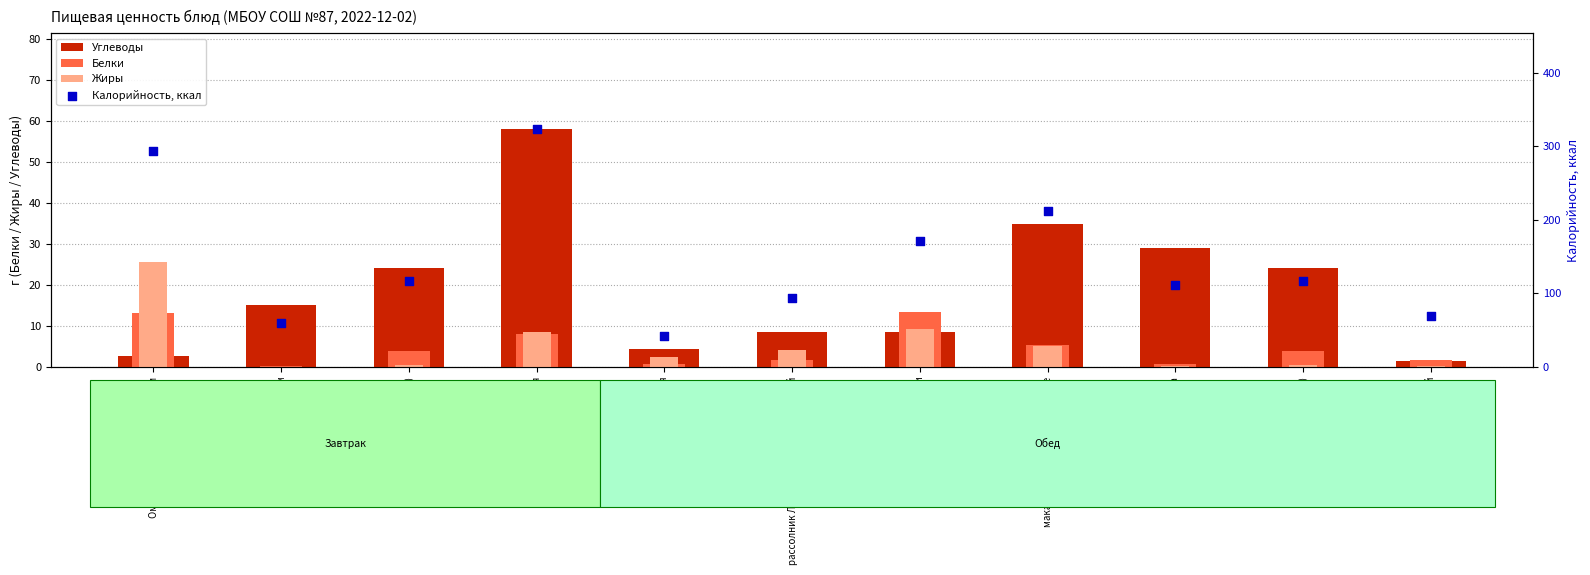

Which series has the widest spread of Y values?

Калорийность, ккал